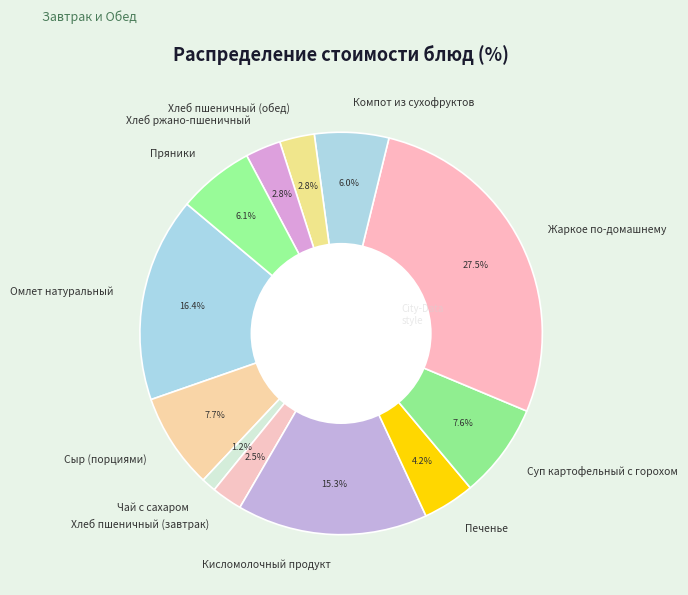

How many slices are in this pie chart?

12